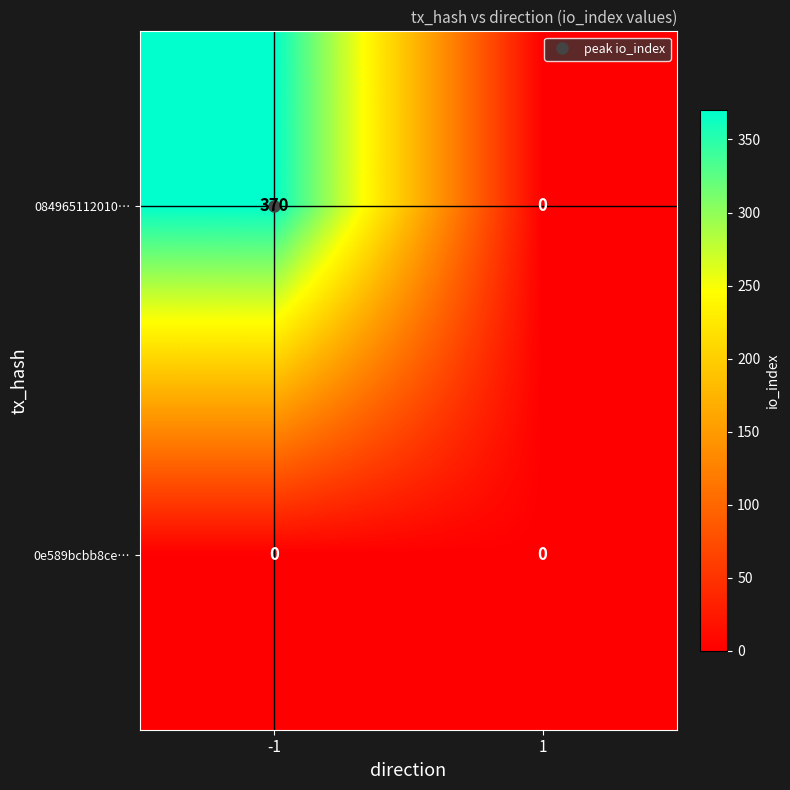

What is the maximum value shown in the chart?

370